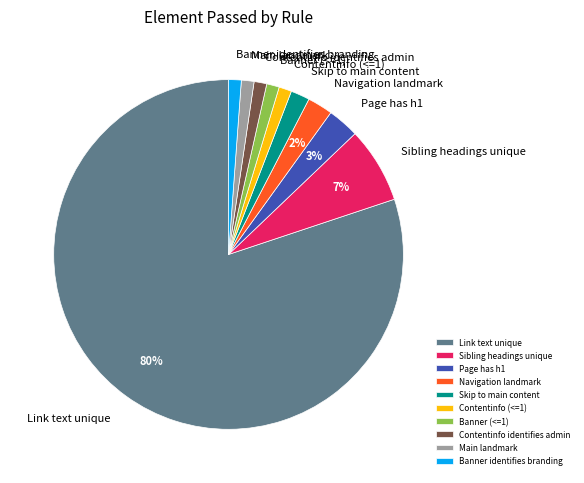

The Banner (<=1) slice represents 12% of the pie. True or false?

False